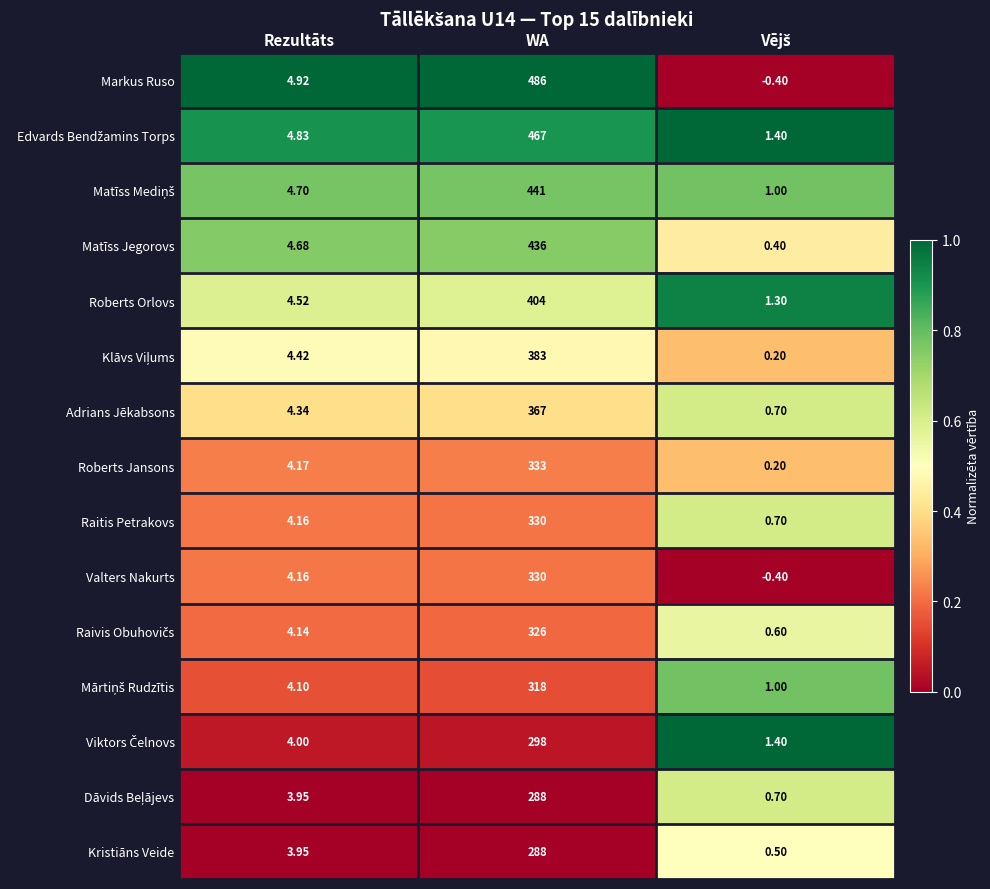

At which category is the sum across all series the highest?

WA